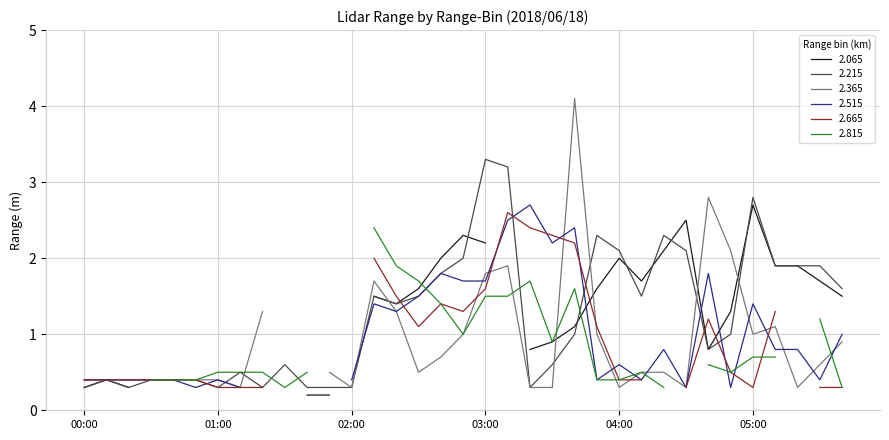

Which category has the highest value in the 2.215 series?

03:00